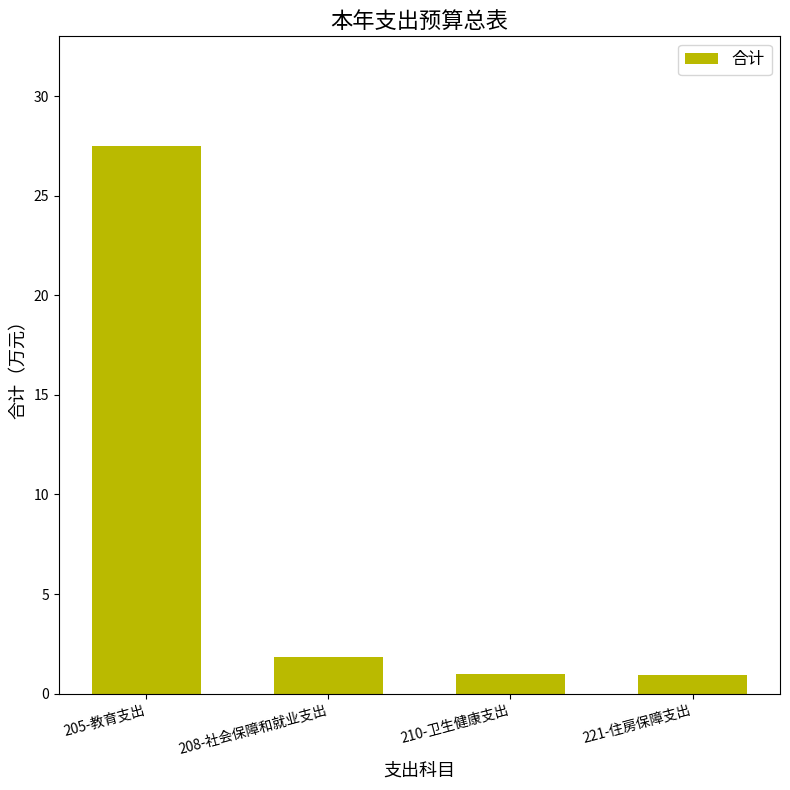

The chart shows a value of 9.3 at 205-教育支出. True or false?

False